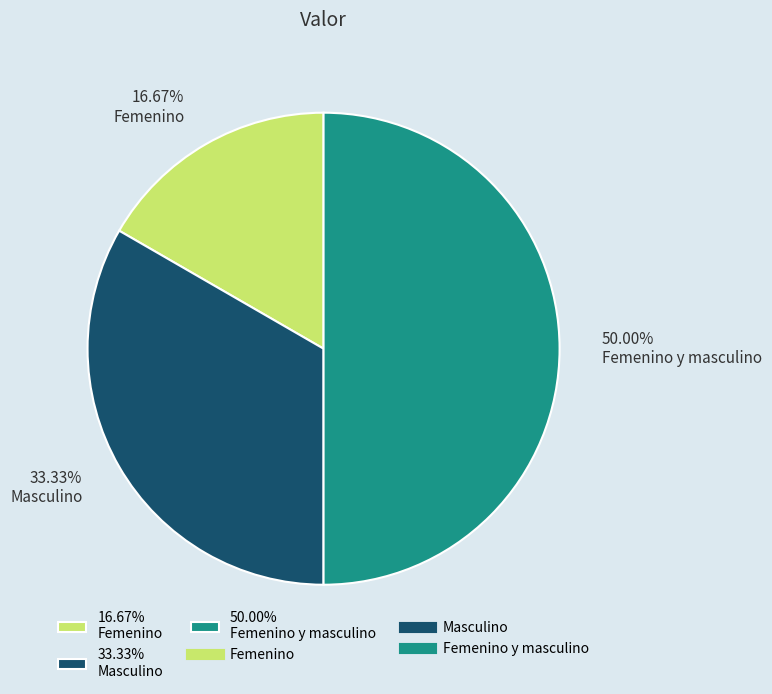

What is the ratio of the value at 50.00% Femenino y masculino to the value at 16.67% Femenino?

3.0